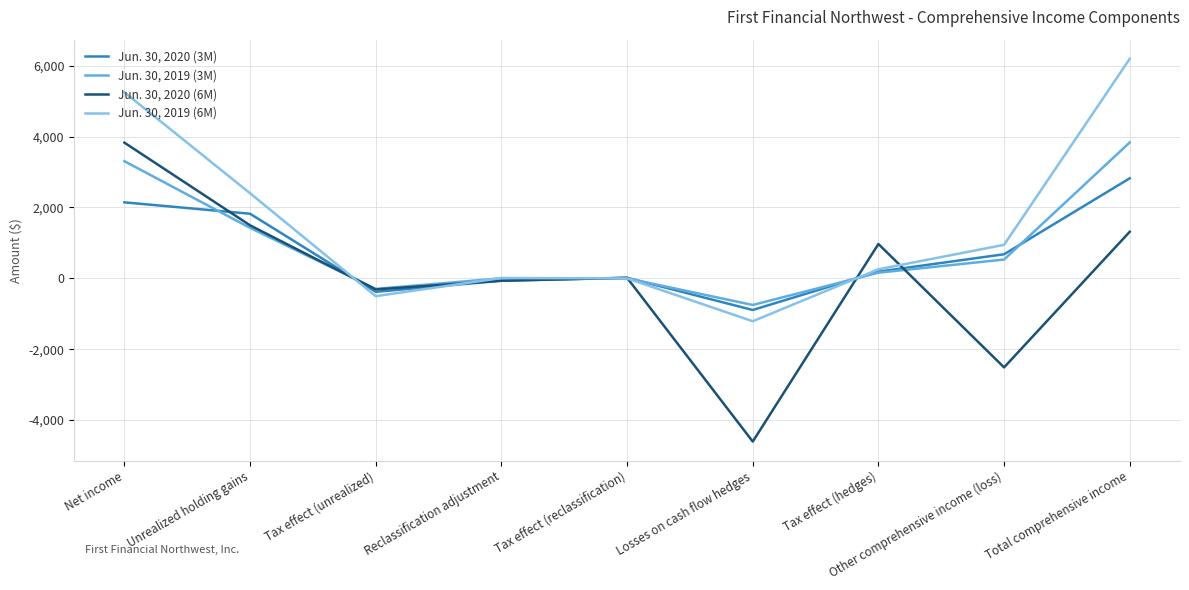

What is the total value across all series at Tax effect (hedges)?

1569